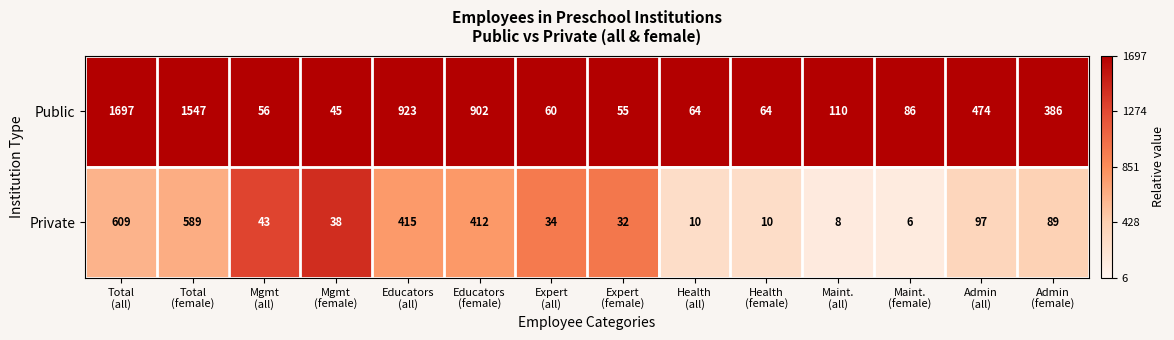

Reading left to right, list all the values displayed in this chart.

Public: 1697	1547	56	45	923	902	60	55	64	64	110	86	474	386
Private: 609	589	43	38	415	412	34	32	10	10	8	6	97	89